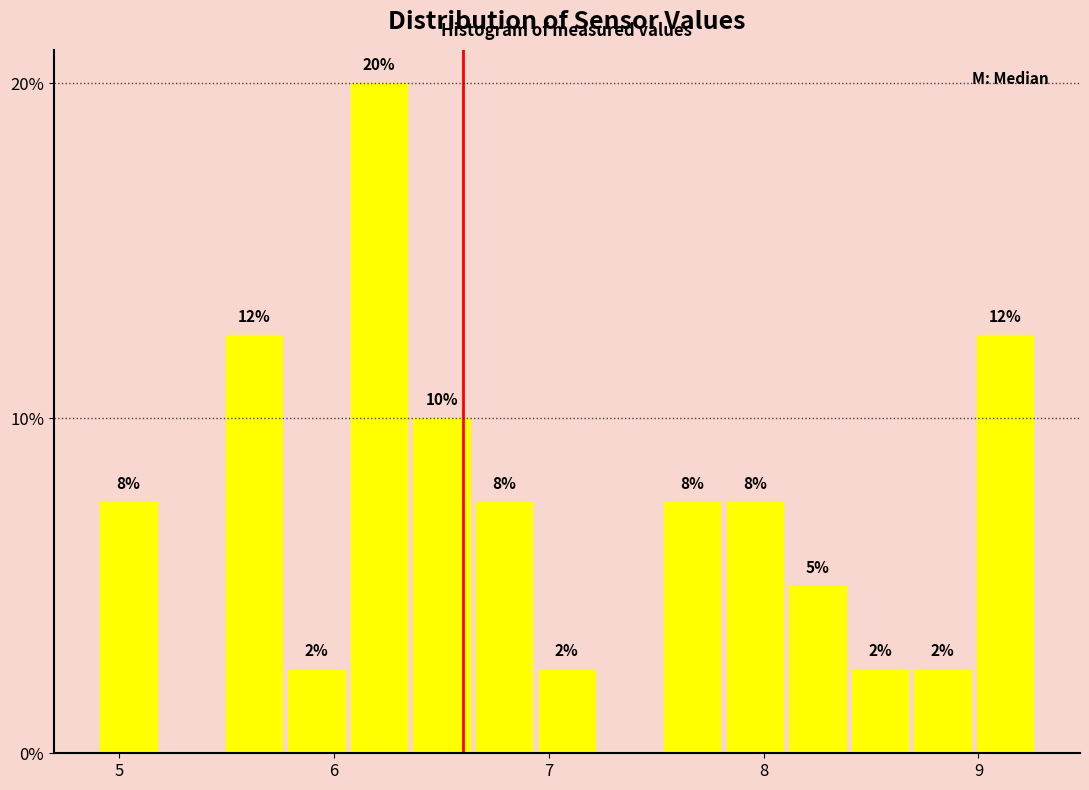

Read against the x-axis, roughly where is the centre of the tallest bar?

6.2